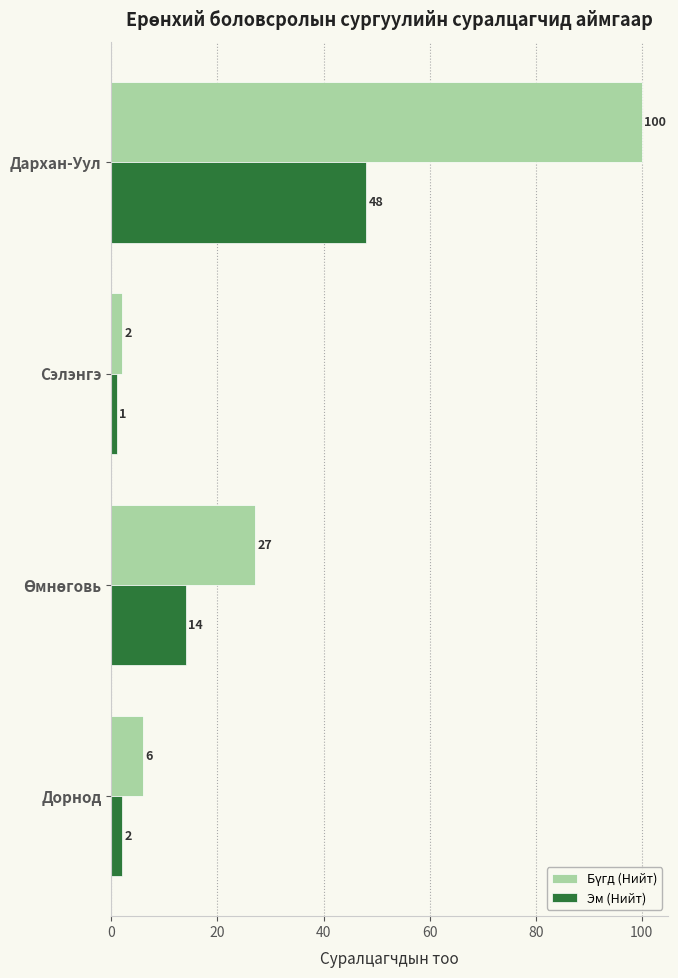

What is the average value of the Эм (Нийт) series?

16